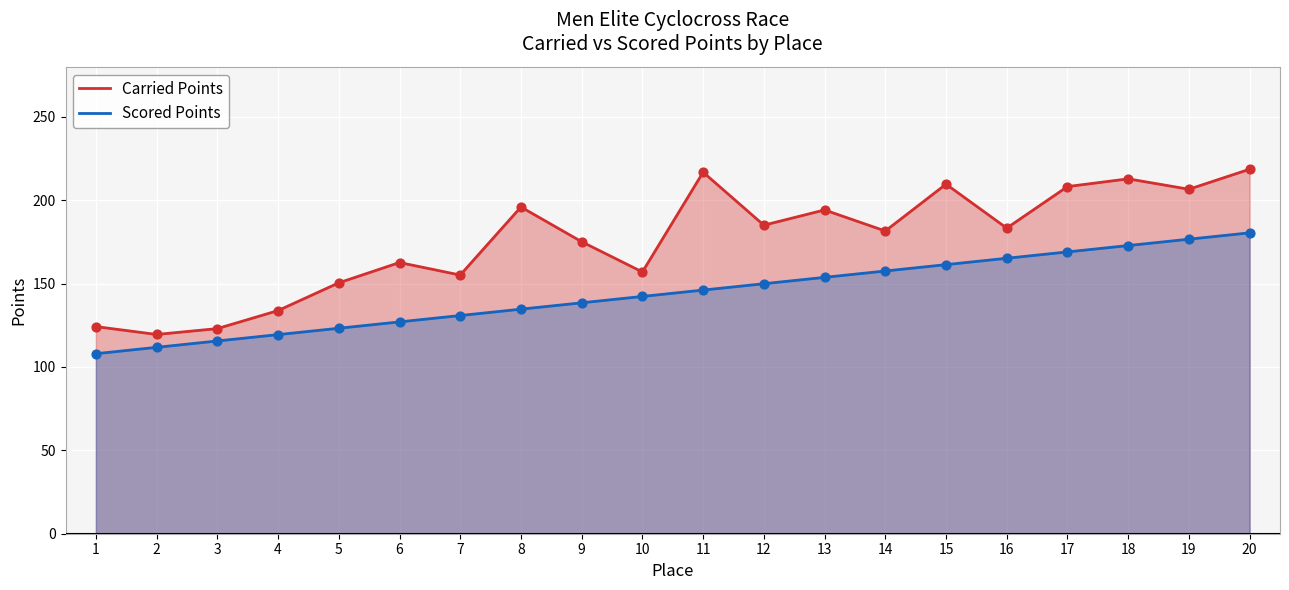

What are all the series names shown in the legend?

Carried Points, Scored Points